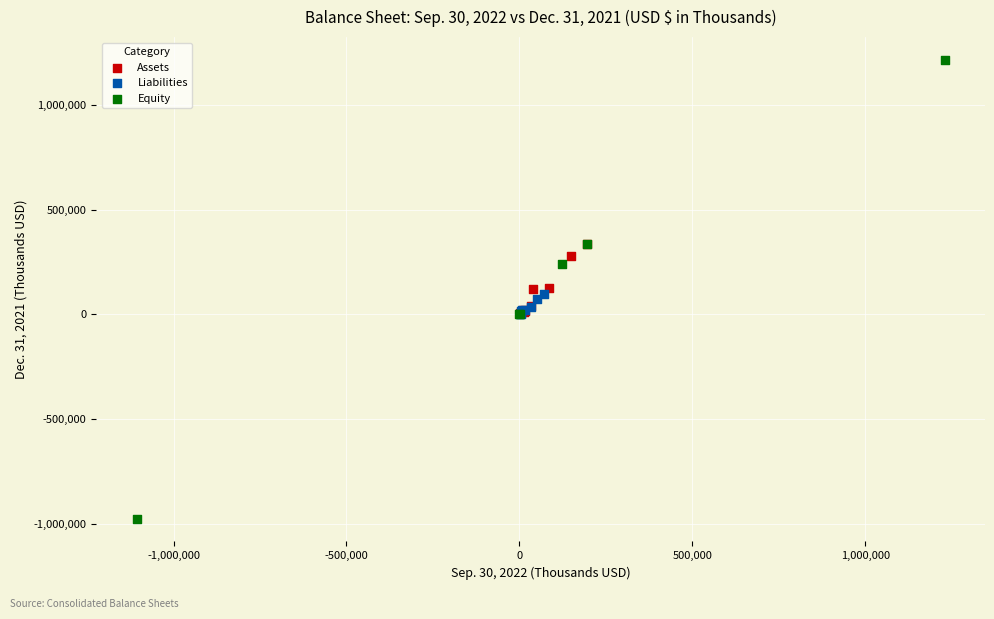

Which series contains the highest Y value?

Equity